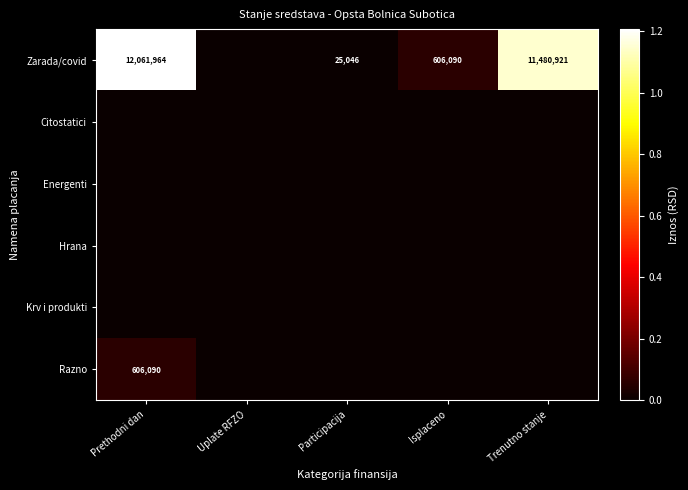

The Citostatici series shows 0.0 at Participacija. True or false?

True